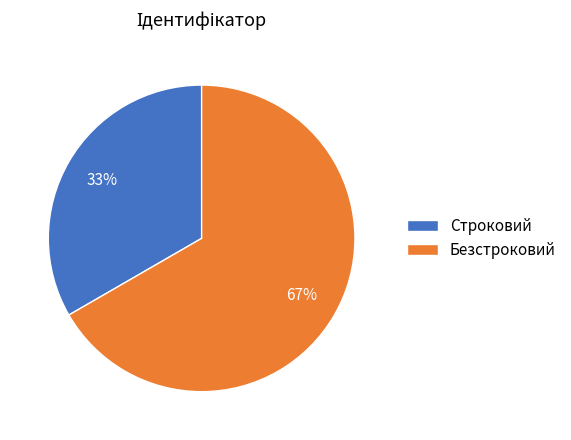

Between Безстроковий and Строковий, which is larger?

Безстроковий